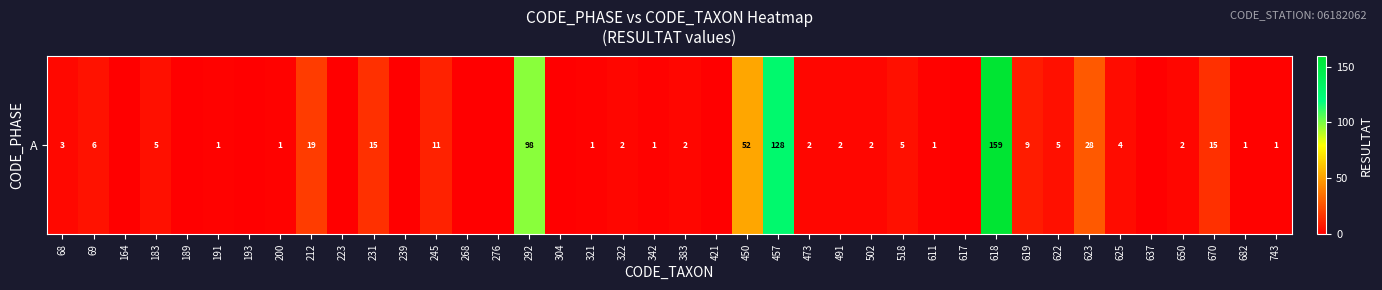

Is it true that the value at 223 is 0?

True